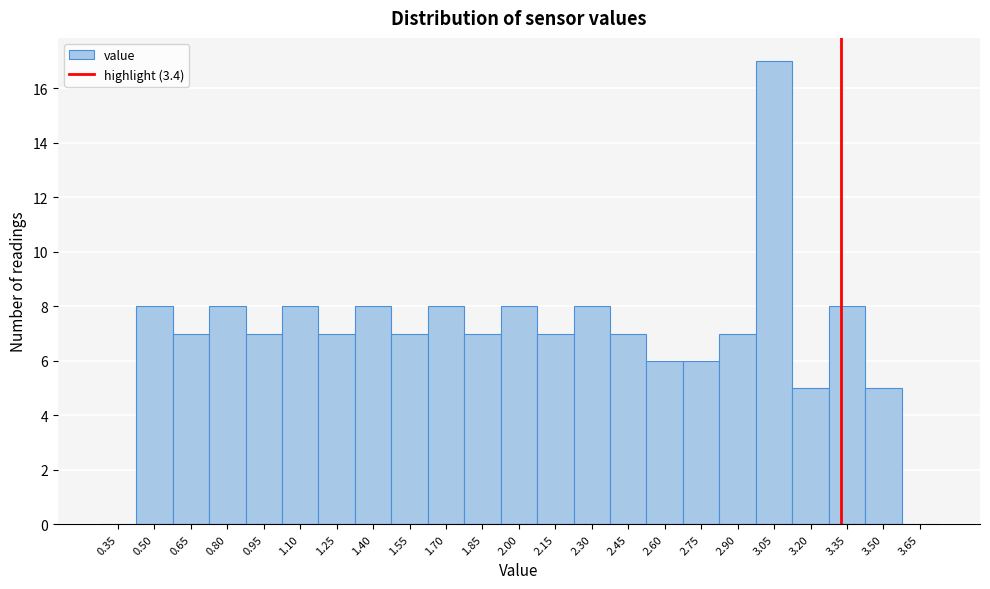

Reading right to left, extract all data points from this chart.

3.65=0	3.50=5	3.35=8	3.20=5	3.05=17	2.90=7	2.75=6	2.60=6	2.45=7	2.30=8	2.15=7	2.00=8	1.85=7	1.70=8	1.55=7	1.40=8	1.25=7	1.10=8	0.95=7	0.80=8	0.65=7	0.50=8	0.35=0